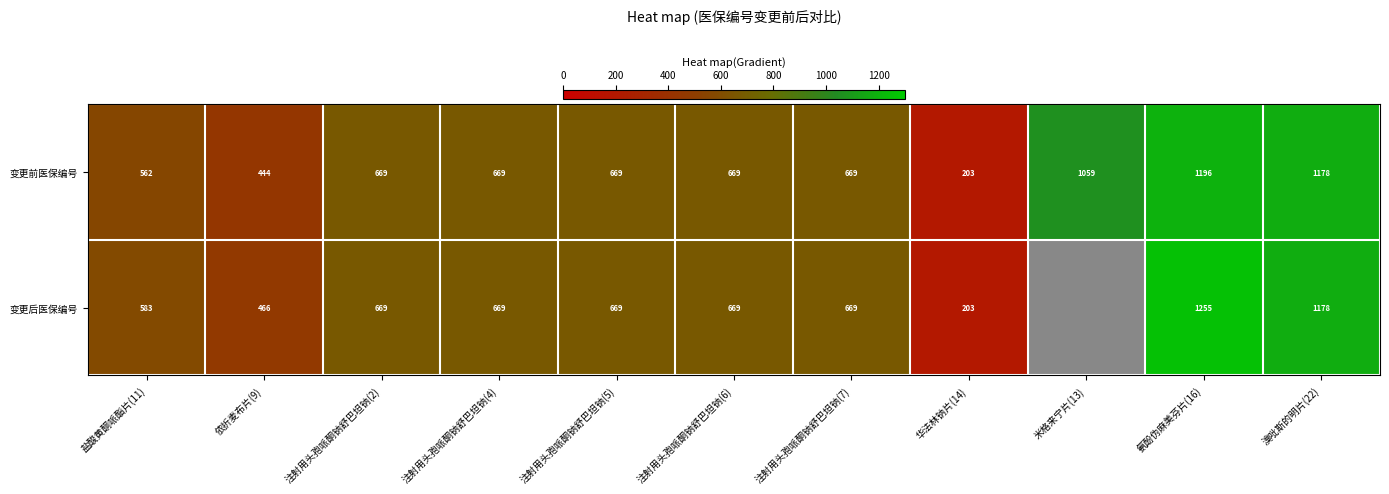

How many values in the 变更前医保编号 series are below 669?

3